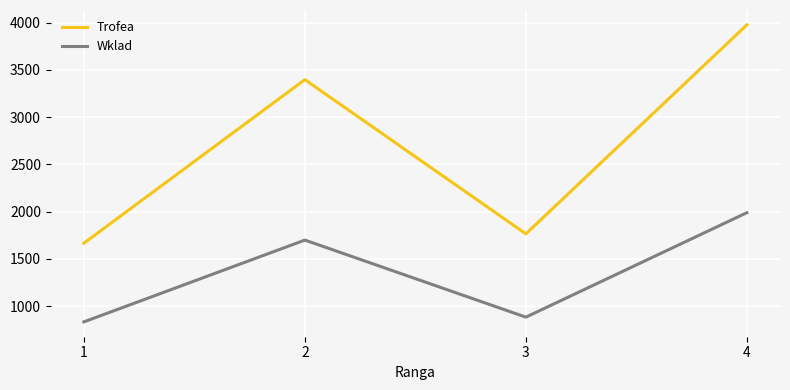

Read the Wklad value at 2, to the nearest 100.

1700